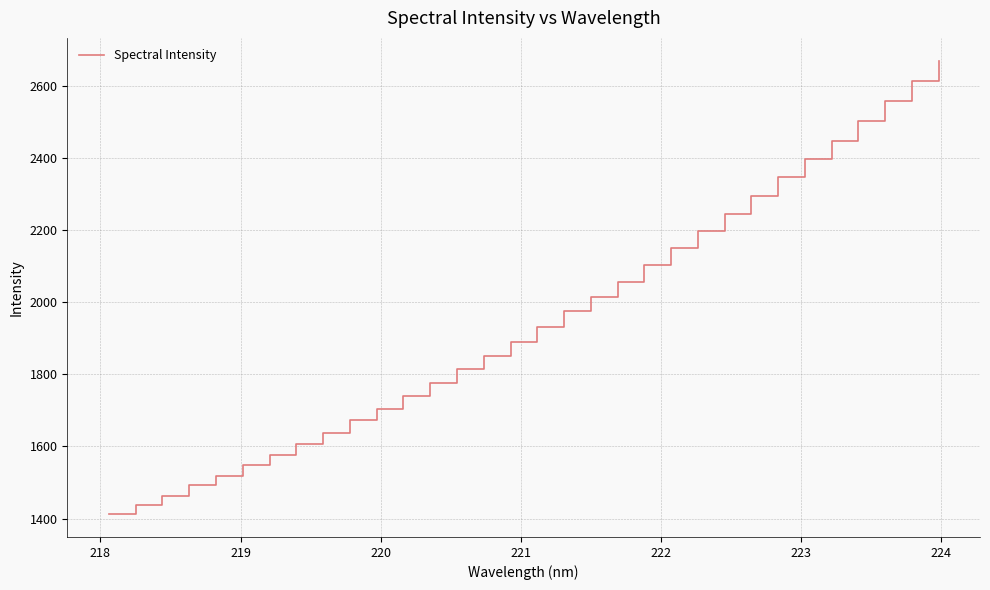

What is the average value?

1957.7